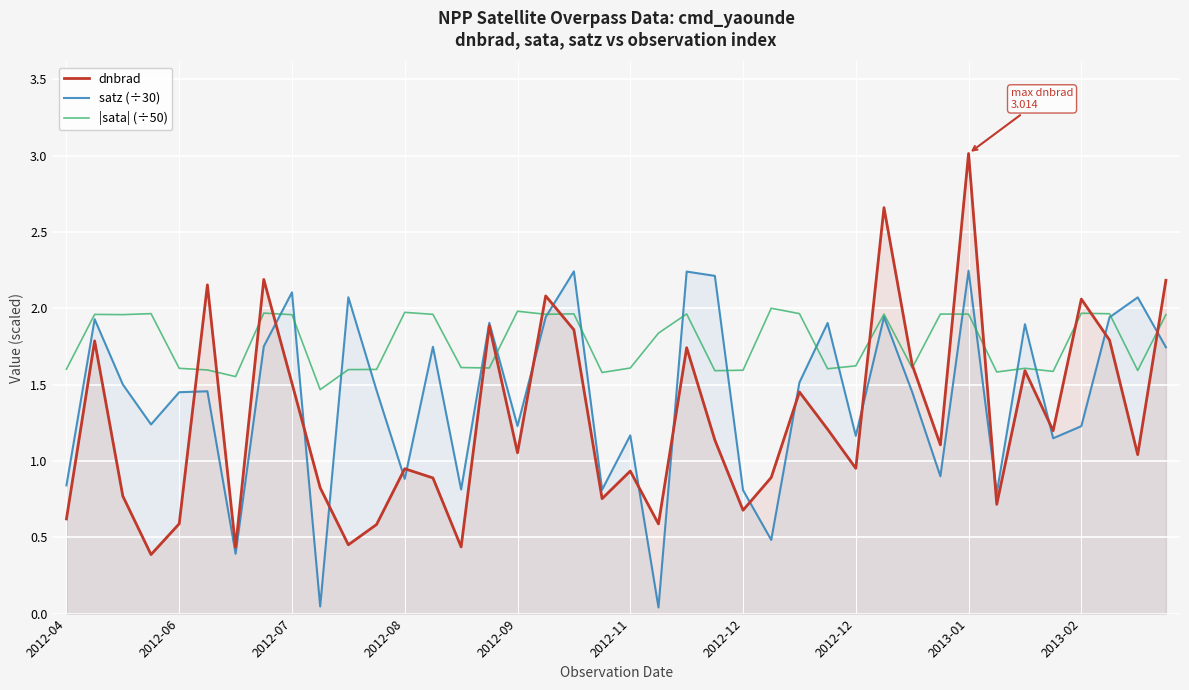

True or false: |sata| (÷50) has more than 1 points higher than both neighbors.

True